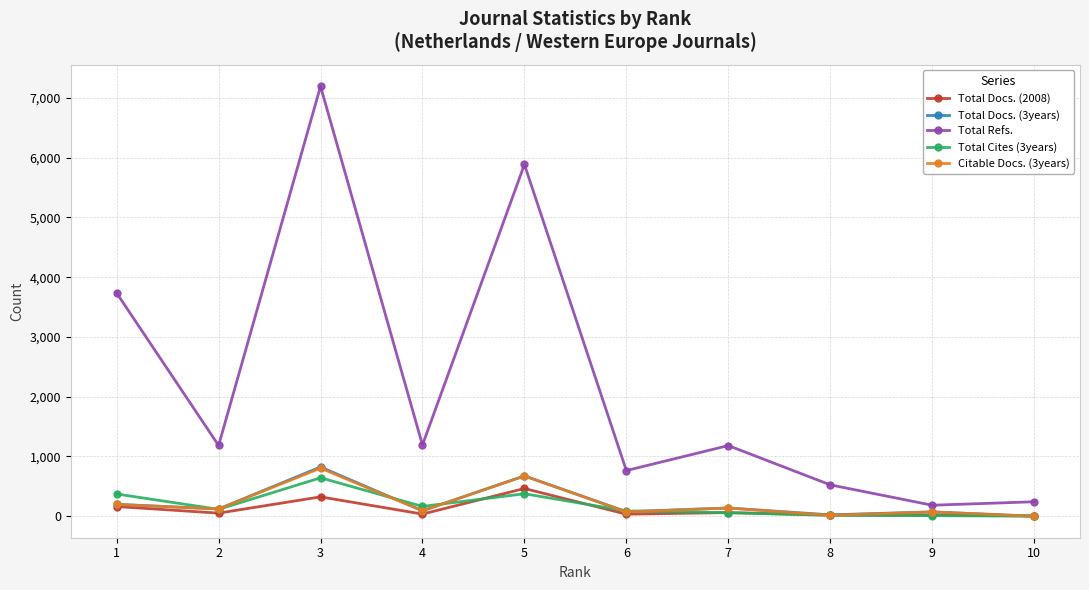

What is the difference between the maximum and minimum values in the Total Docs. (2008) series?

458